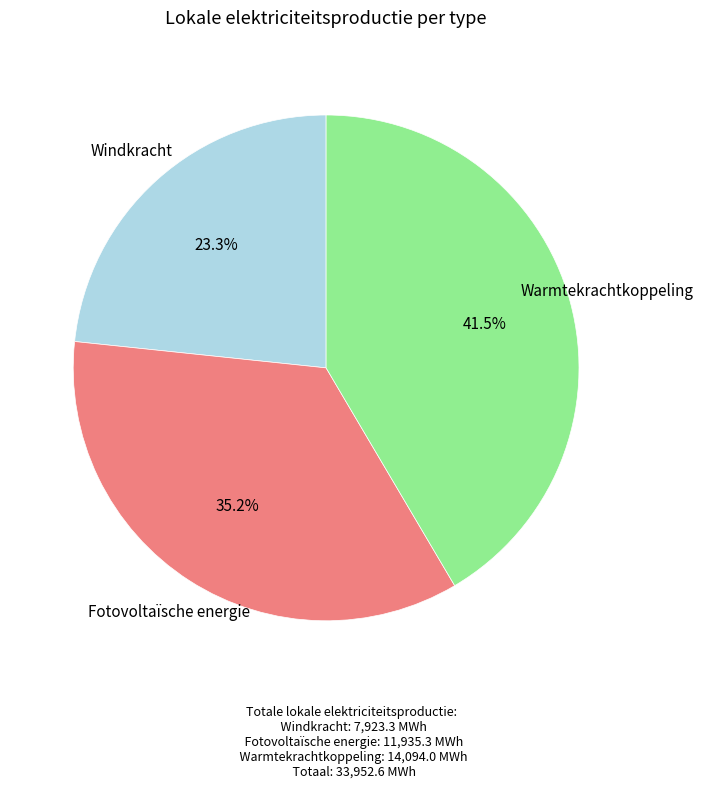

Does Windkracht account for over 50% of the chart?

No